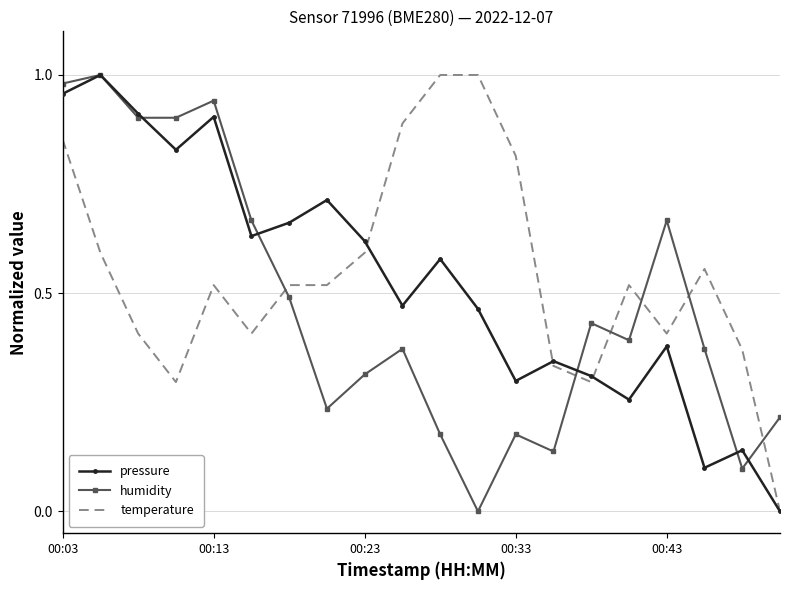

What is the difference between the second highest and minimum values in the temperature series?

1.0